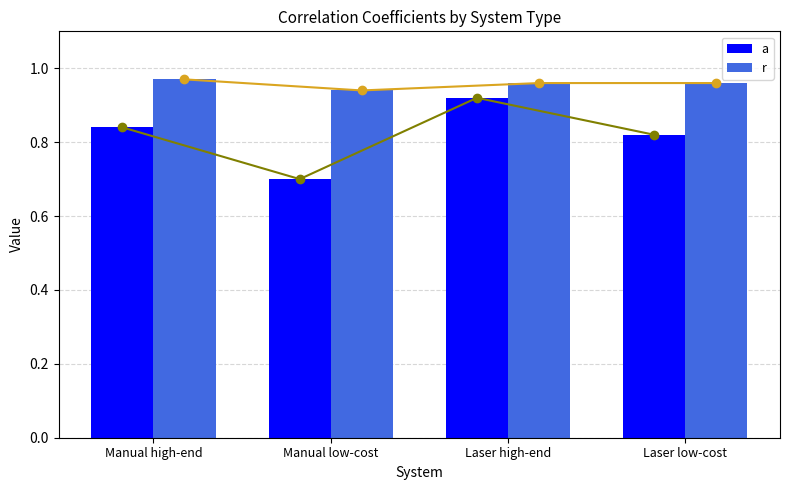

What is the value of the a bar at the 3rd from the left?

0.9